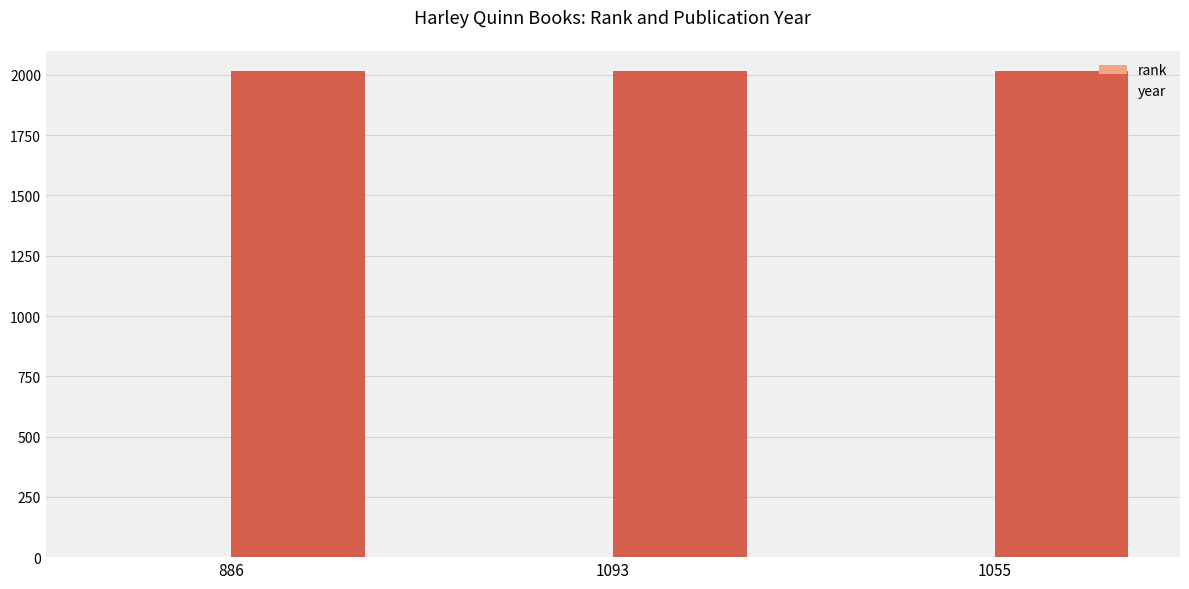

The year series shows 437 at 1093. True or false?

False